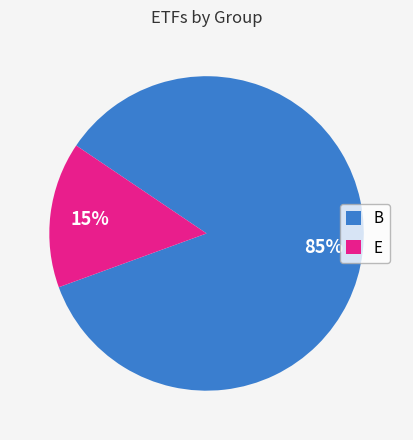

Do B and E together represent more than half of the pie?

Yes